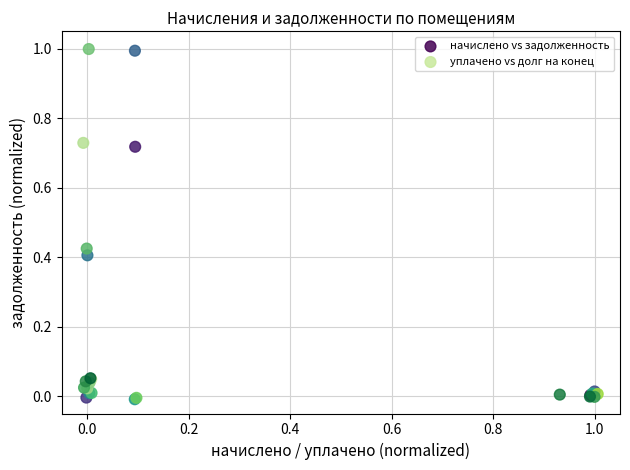

What are all the series names shown in the legend?

начислено vs задолженность, уплачено vs долг на конец